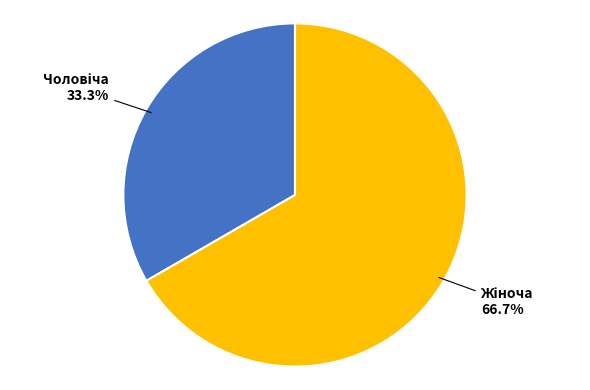

Is there any slice that represents more than half of the pie?

Yes